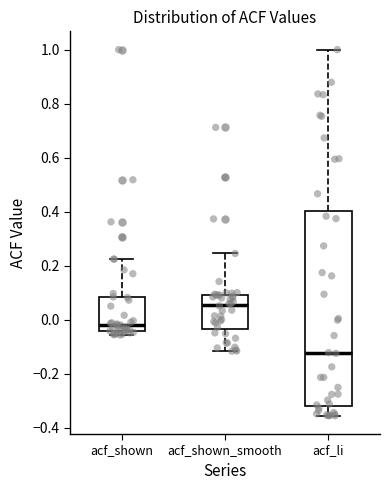

Where is the lower edge of the box for acf_li on the y-axis? The values are not printed on the chart, so give them approximately, as read against the axis.

-0.32